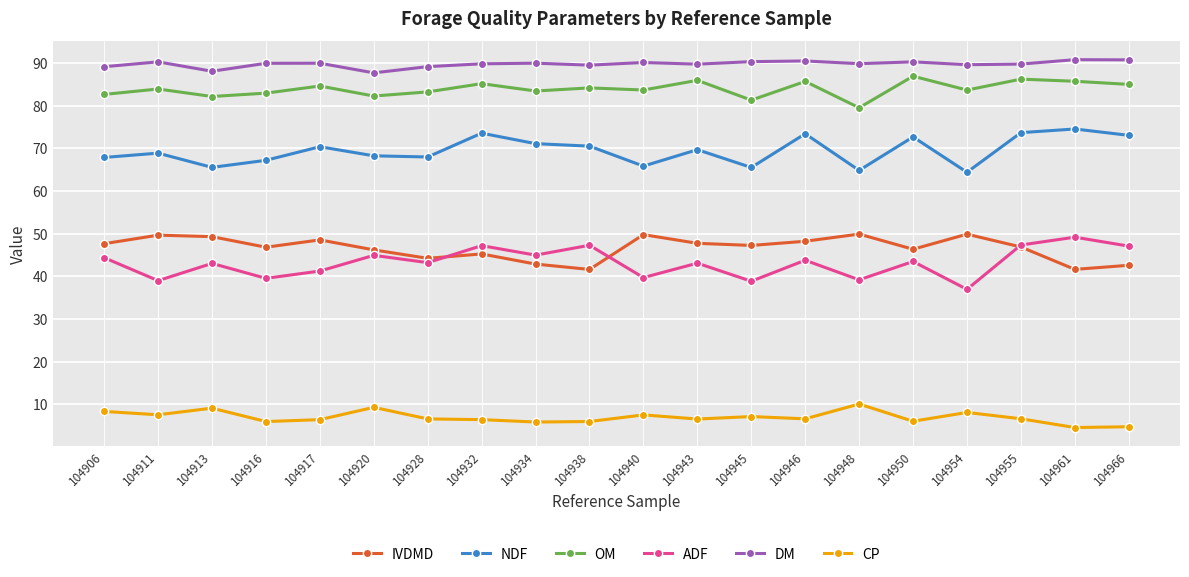

What is the total value across all series at 104946?

348.3